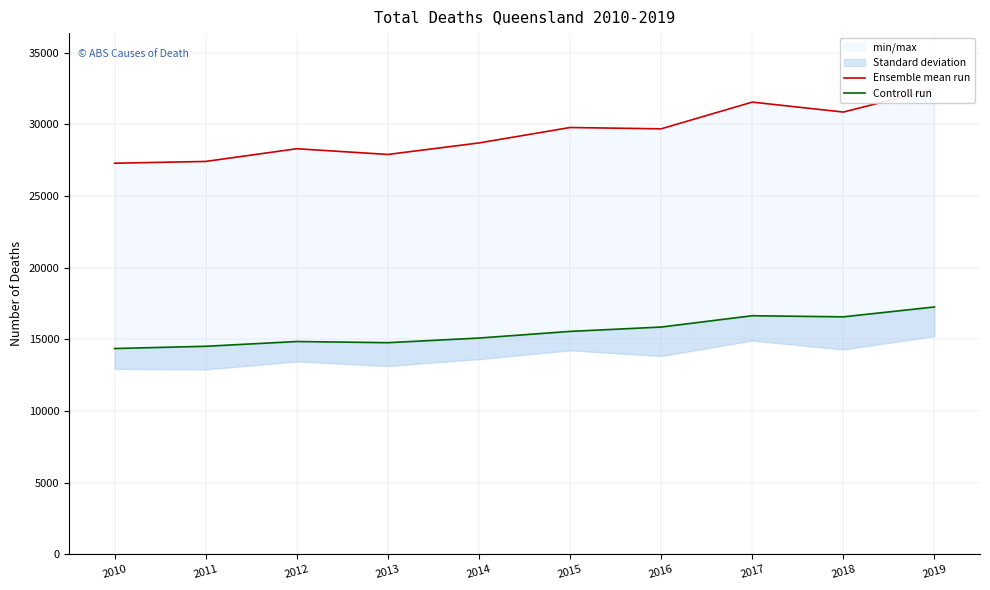

True or false: Controll run and Ensemble mean run intersect in this chart.

False